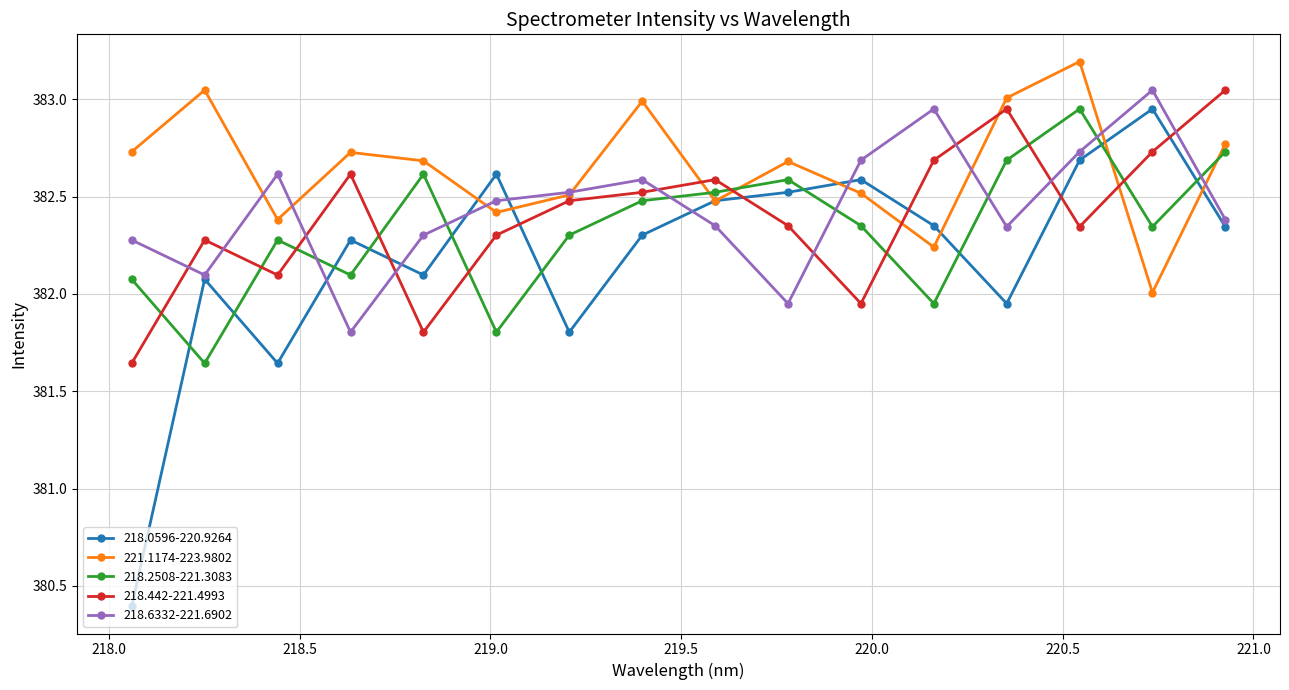

Which series ends up on top after the final intersection of 218.2508-221.3083 and 218.6332-221.6902?

218.2508-221.3083